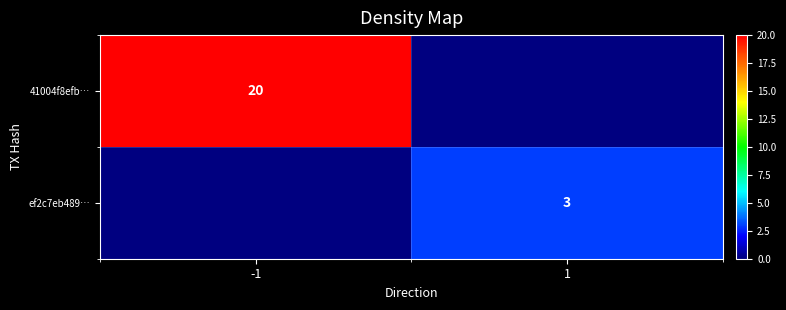

Is the value of ef2c7eb489… at 1 greater than the value of 41004f8efb… at -1?

No